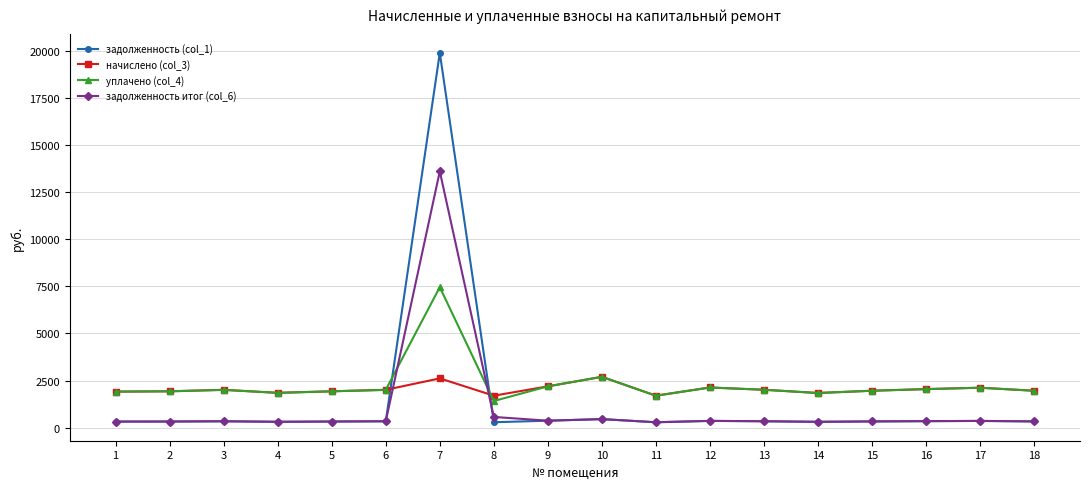

What is the maximum value shown in the chart?

19911.2